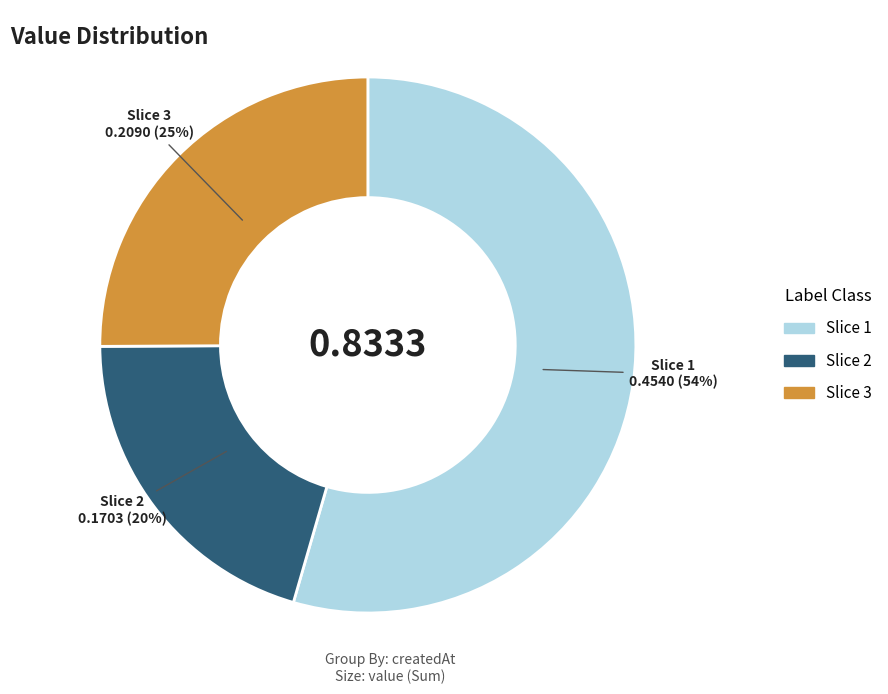

To the nearest percent, what is the average slice percentage?

33%